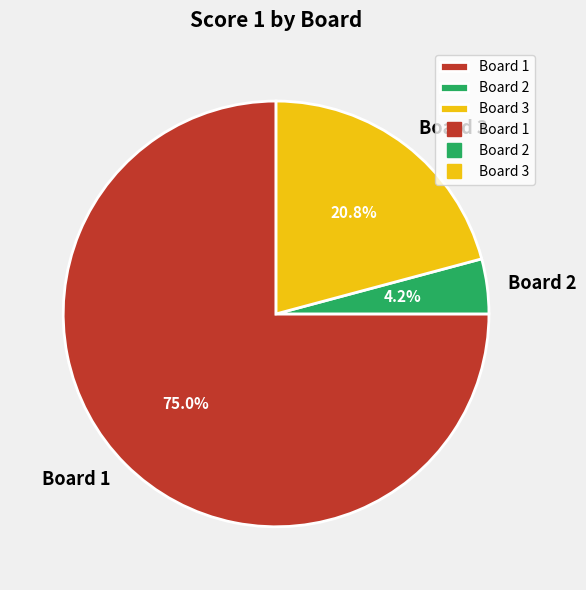

Which slice is the smallest?

Board 2